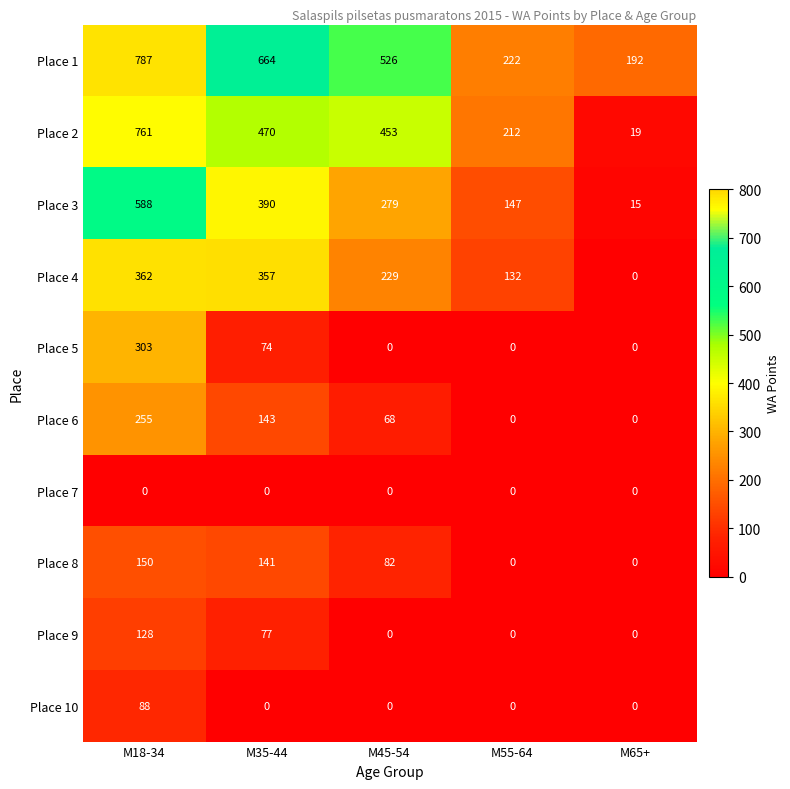

The value of Place 2 at M65+ is 11. True or false?

False